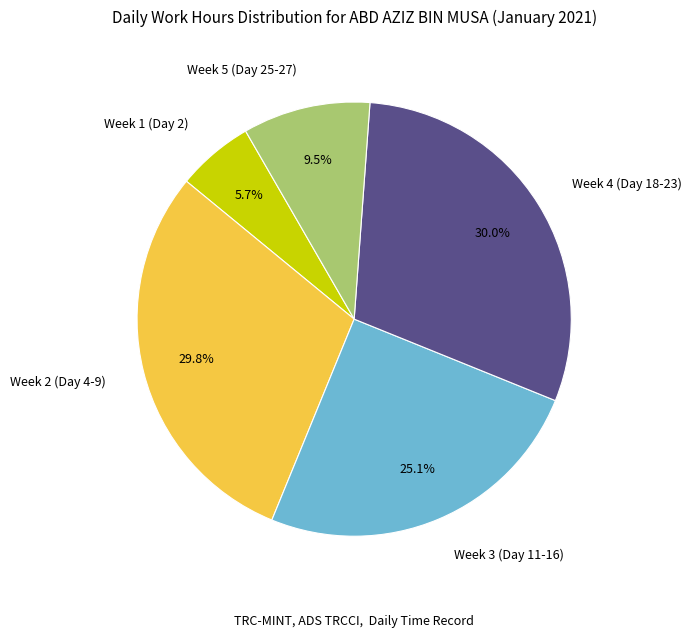

What is the smallest slice in the pie chart?

Week 1 (Day 2)